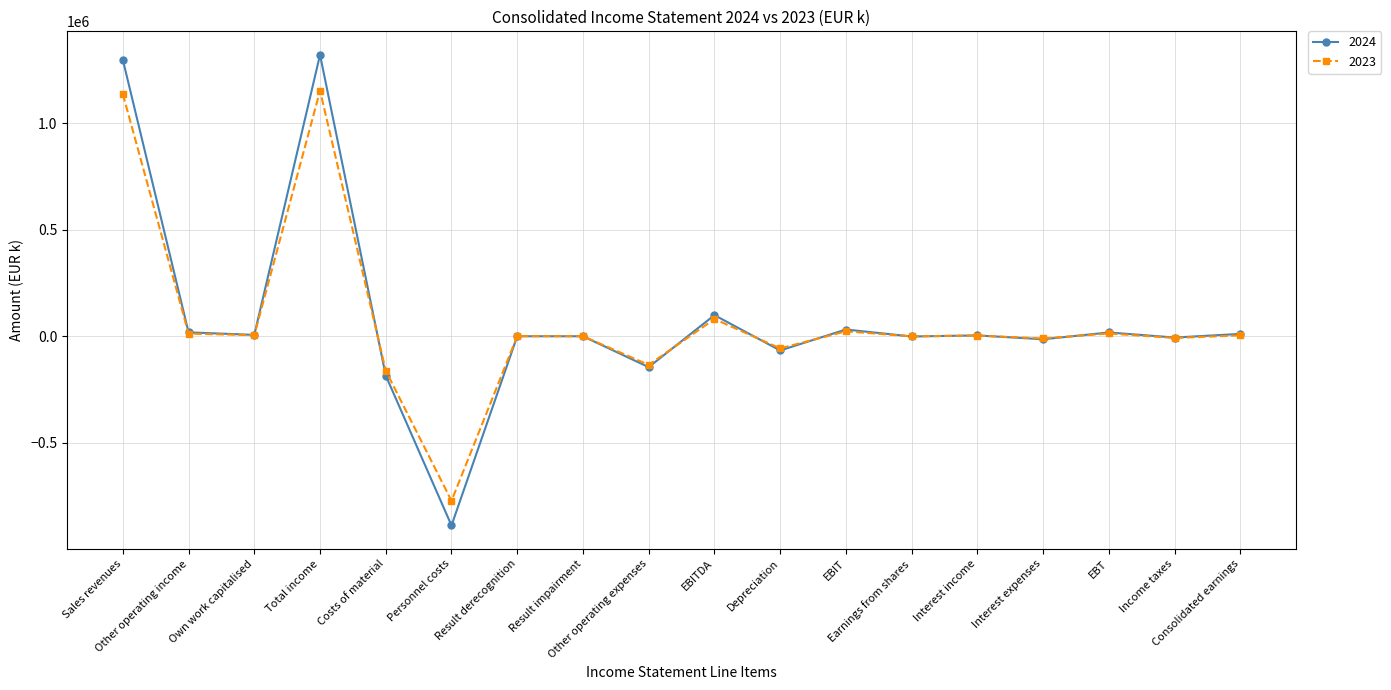

Does the chart display data point markers on the line(s)?

Yes